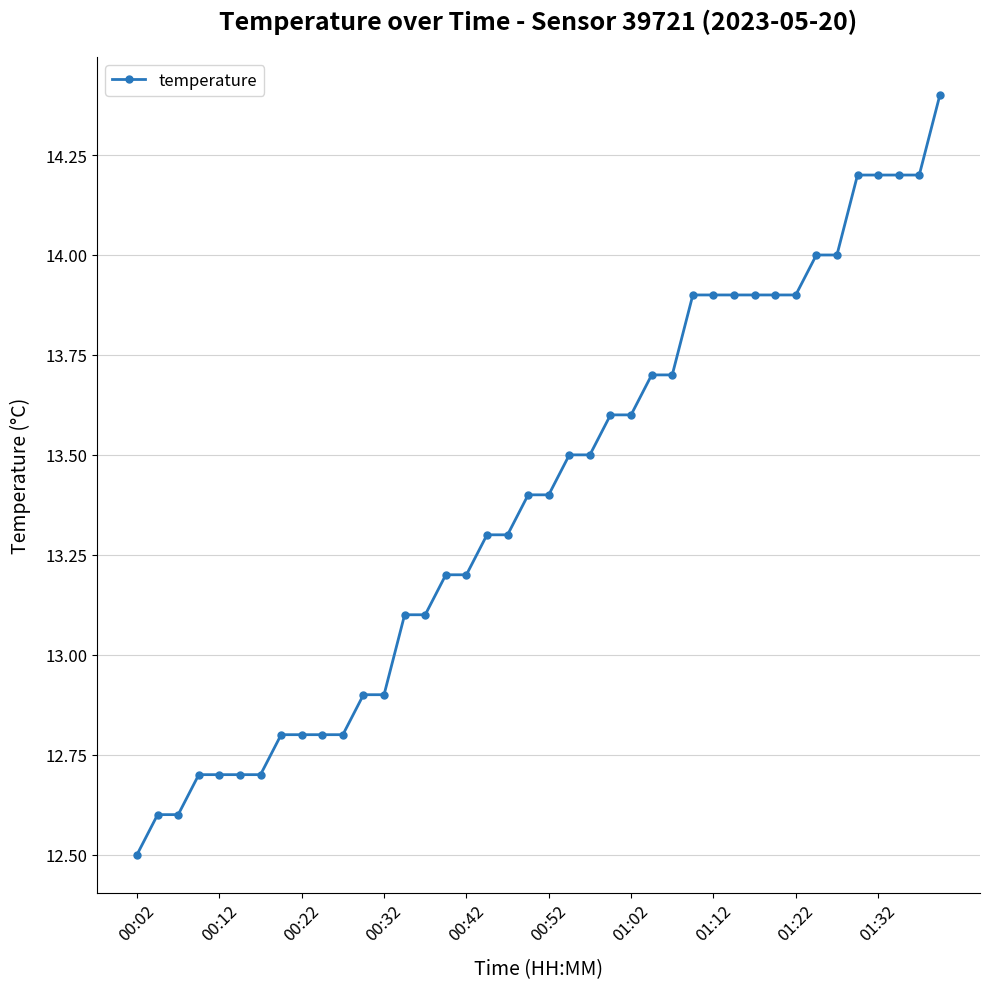

What is the difference between the maximum and minimum values?

1.9